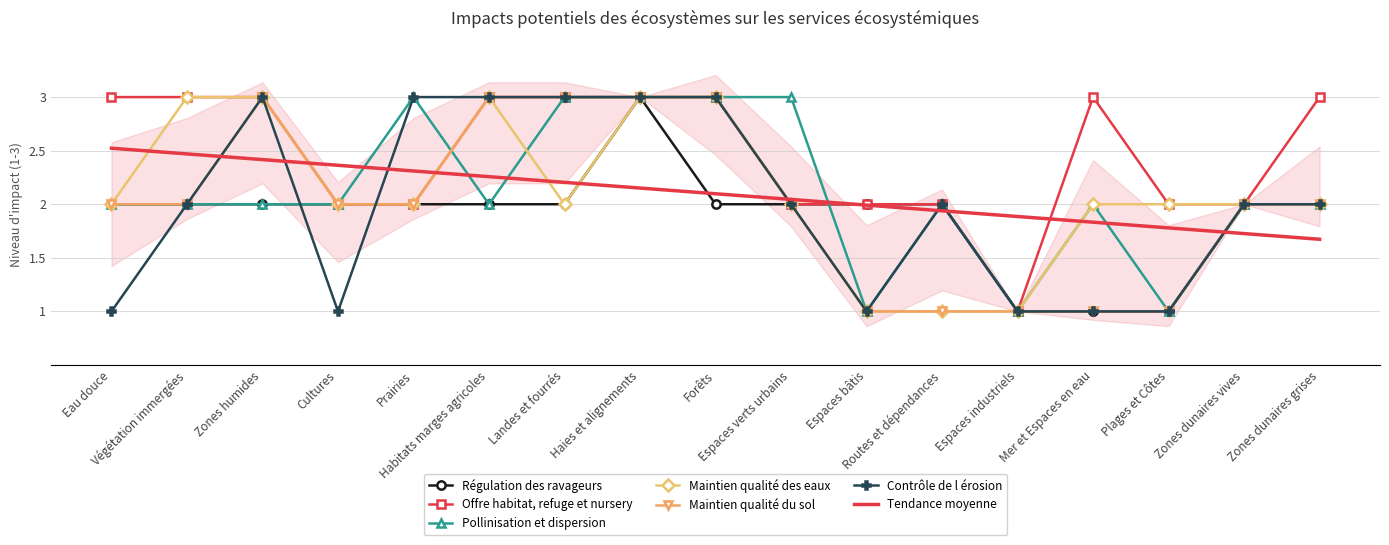

At which category is the sum across all series the highest?

Haies et alignements